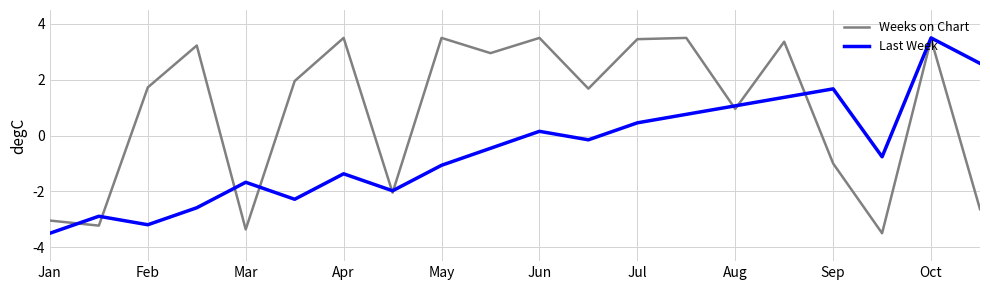

What is the maximum value for Last Week?

3.5